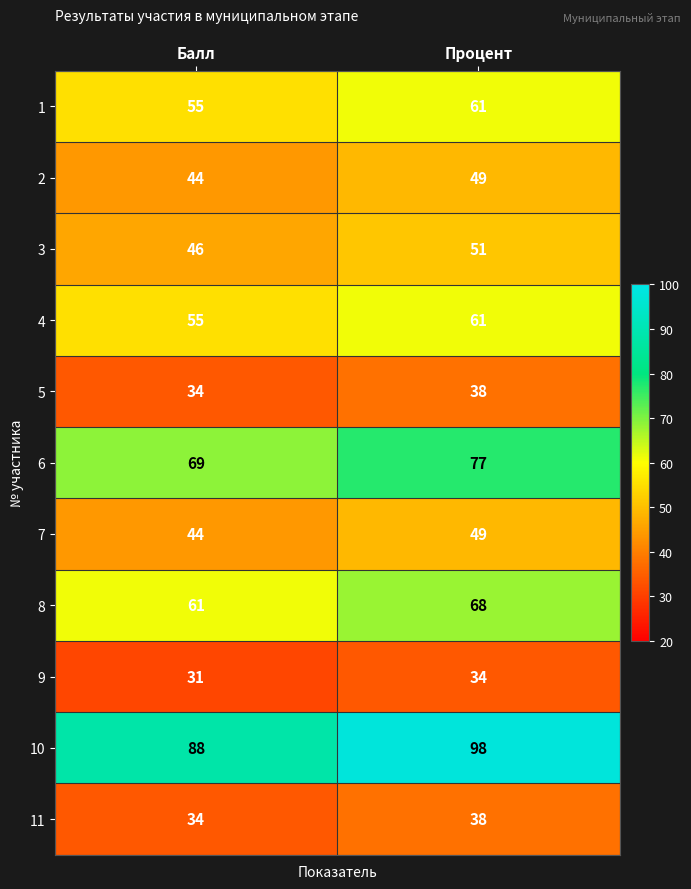

Which series changed the most between Балл and Процент?

10